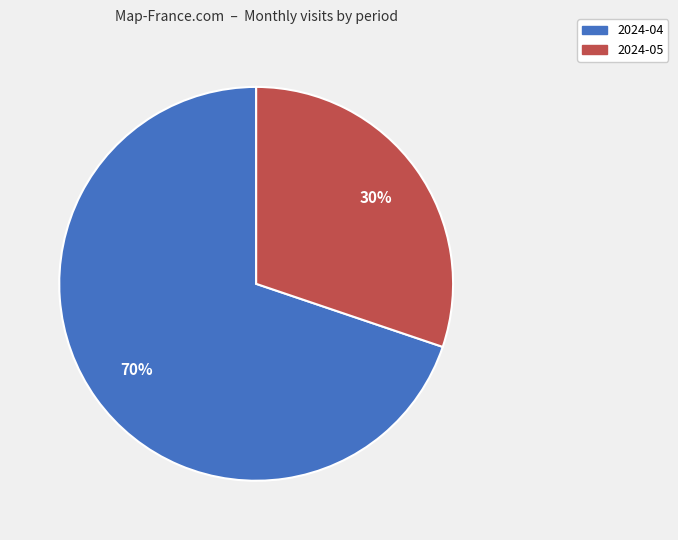

To the nearest percent, what is the difference between the largest and smallest slice percentages?

40%